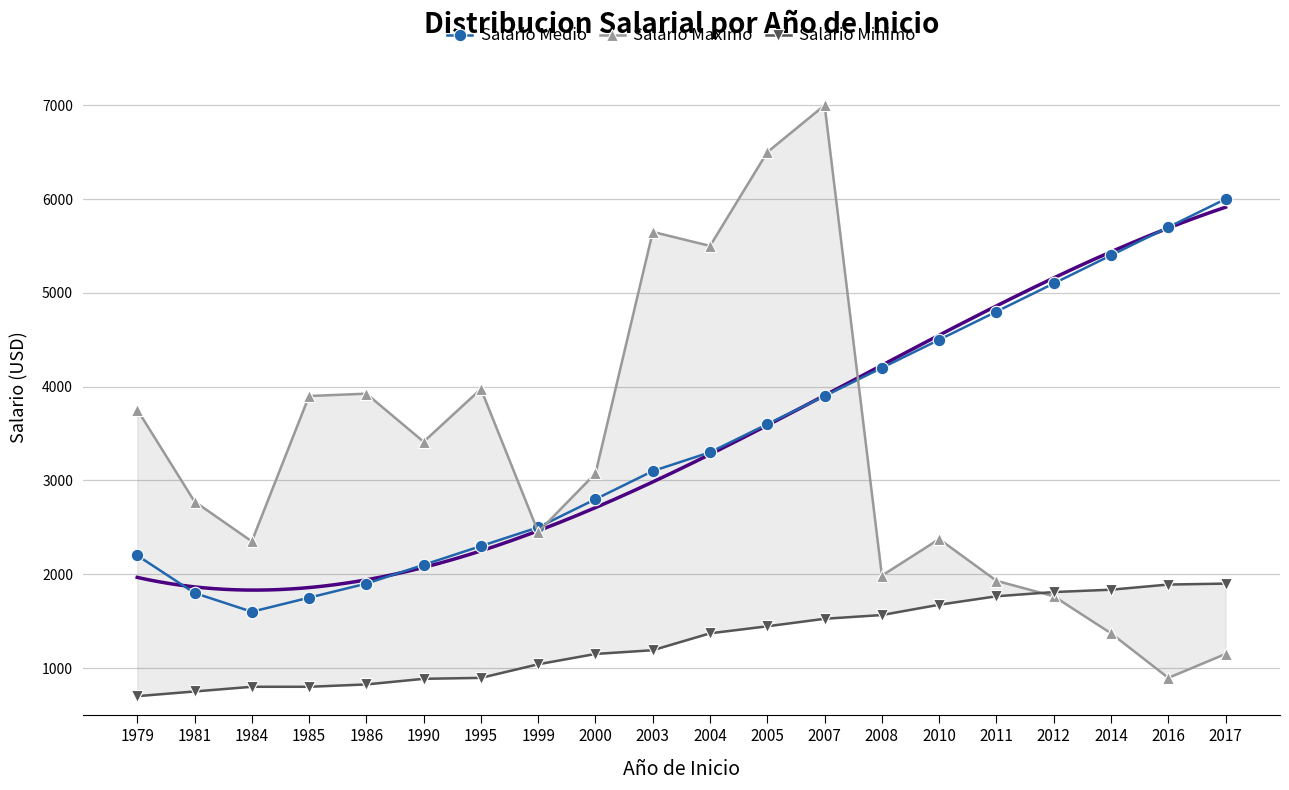

True or false: Salario Medio has a value of 2682 at 1984.

False